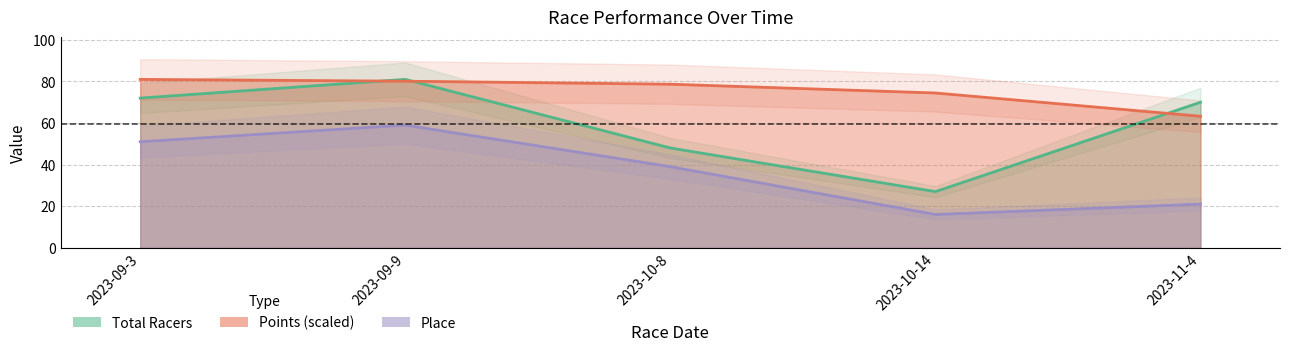

What is the difference between the second highest and second lowest values in the Place series?

30.0